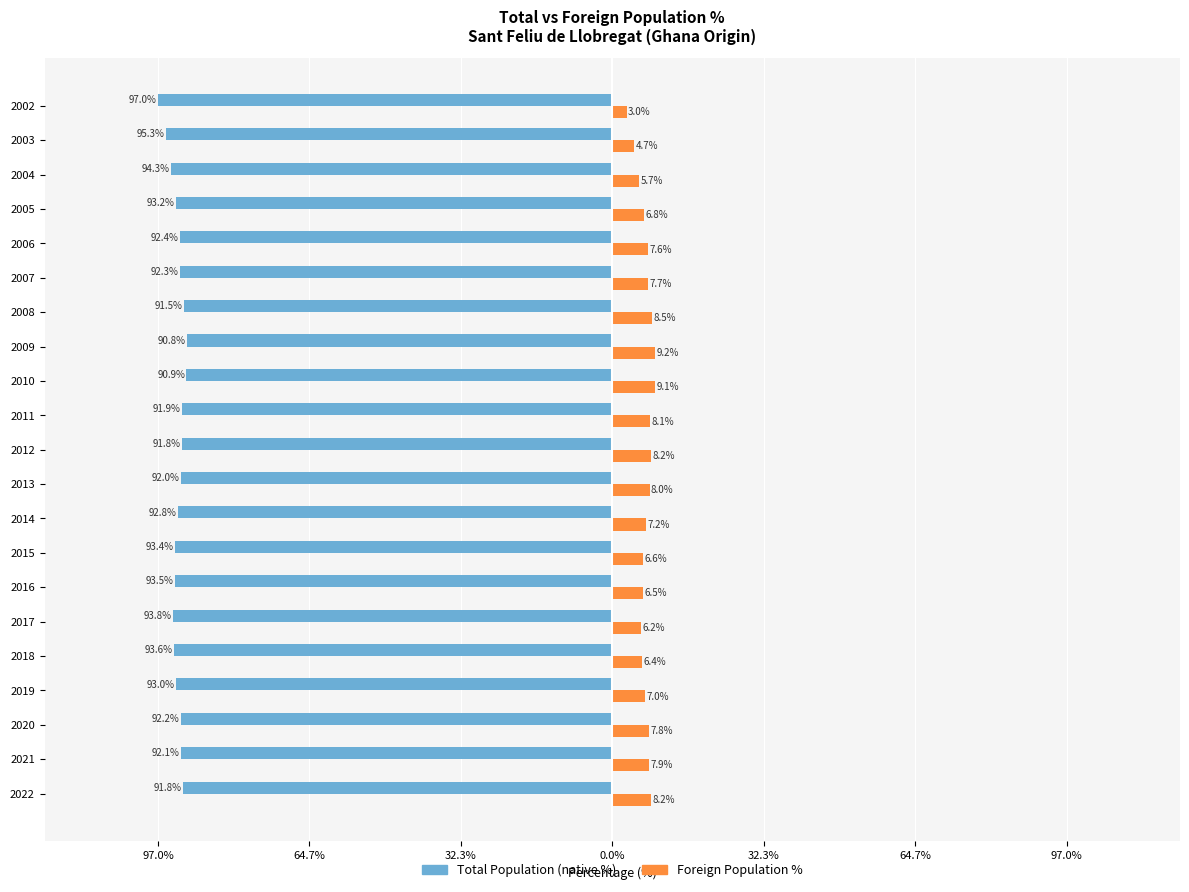

What is the minimum value for Total Population (native %)?

-97.0